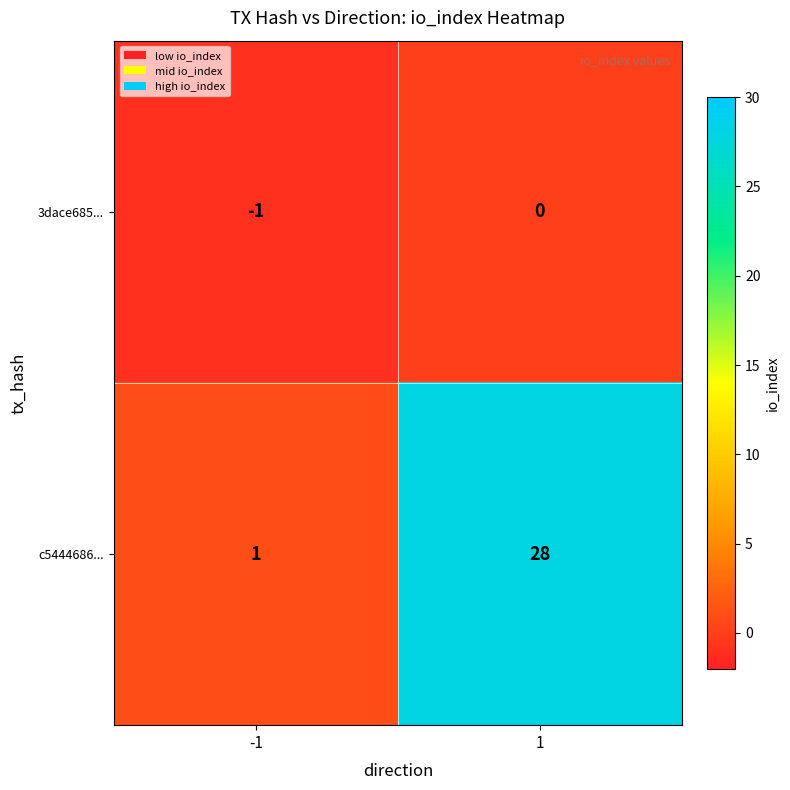

Reading right to left, extract all data points from this chart.

3dace685...: 1=0	-1=-1
c5444686...: 1=28	-1=1